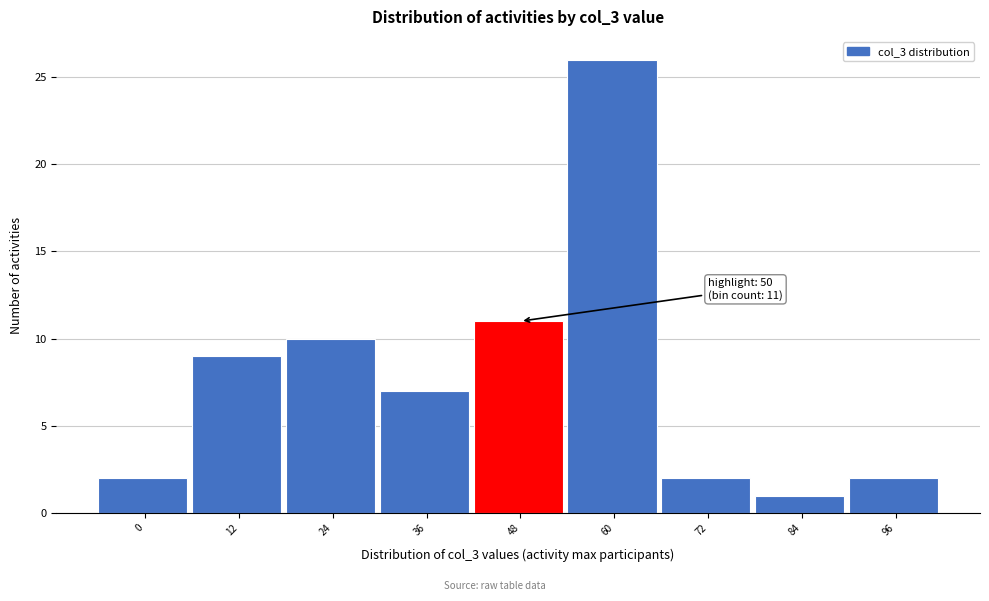

Reading left to right, list all the values displayed in this chart.

2	9	10	7	11	26	2	1	2